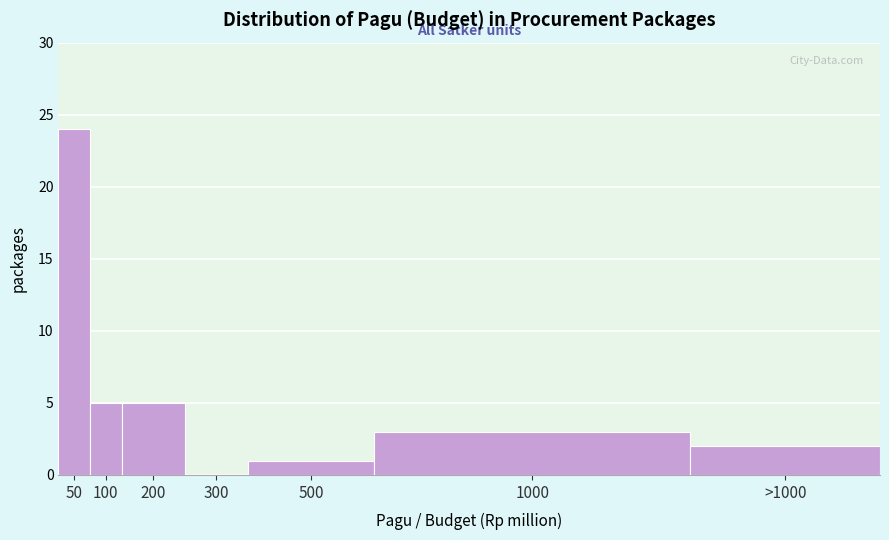

Reading left to right, transcribe all the data shown in this chart.

50=24	100=5	200=5	300=0	500=1	1000=3	>1000=2